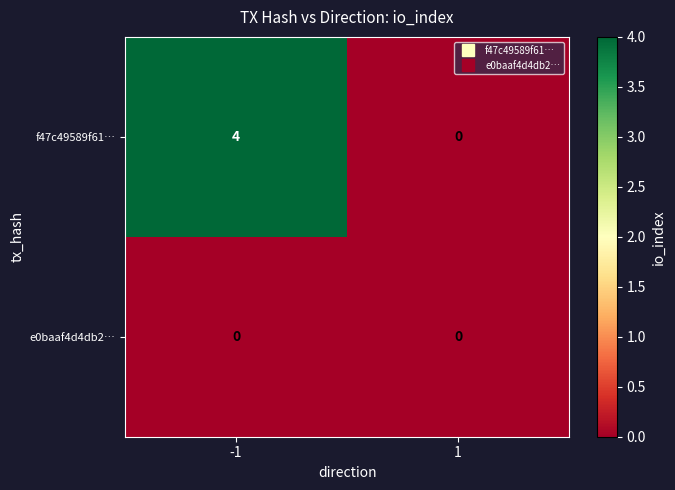

How many series are shown in this chart?

2